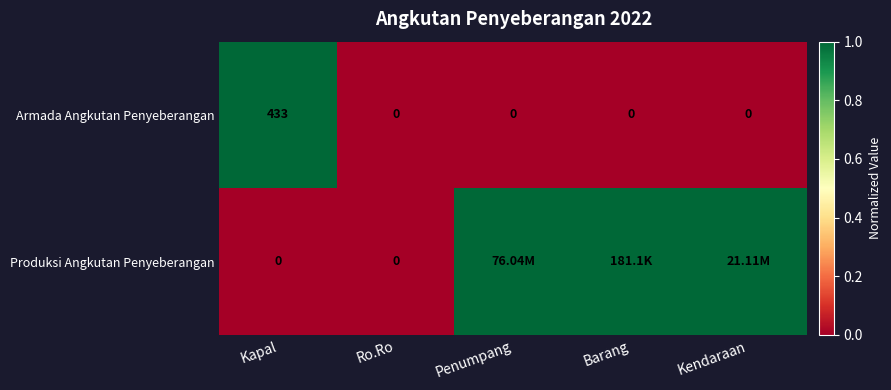

What is the difference between the maximum and minimum values in the Armada Angkutan Penyeberangan series?

433